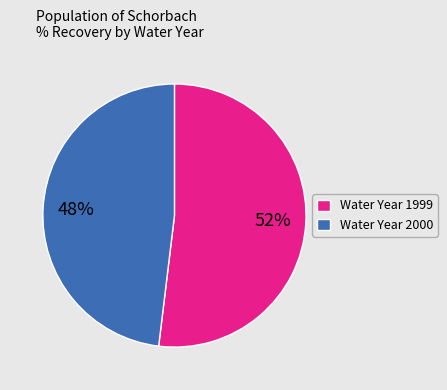

Count the number of slices in the pie.

2